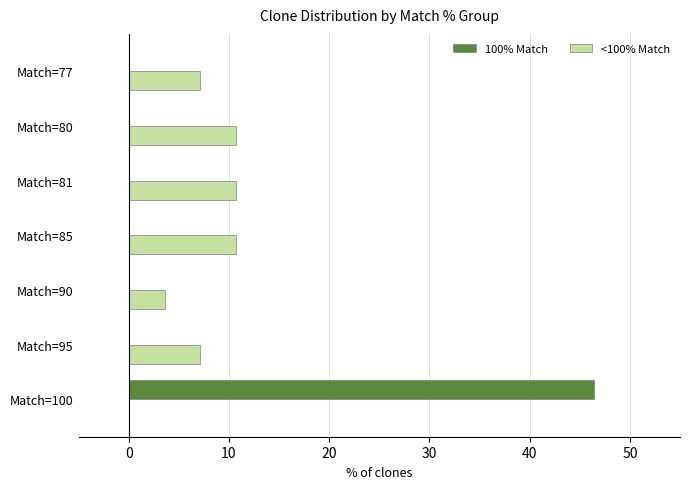

What is the total value across all series at Match=100?

46.4